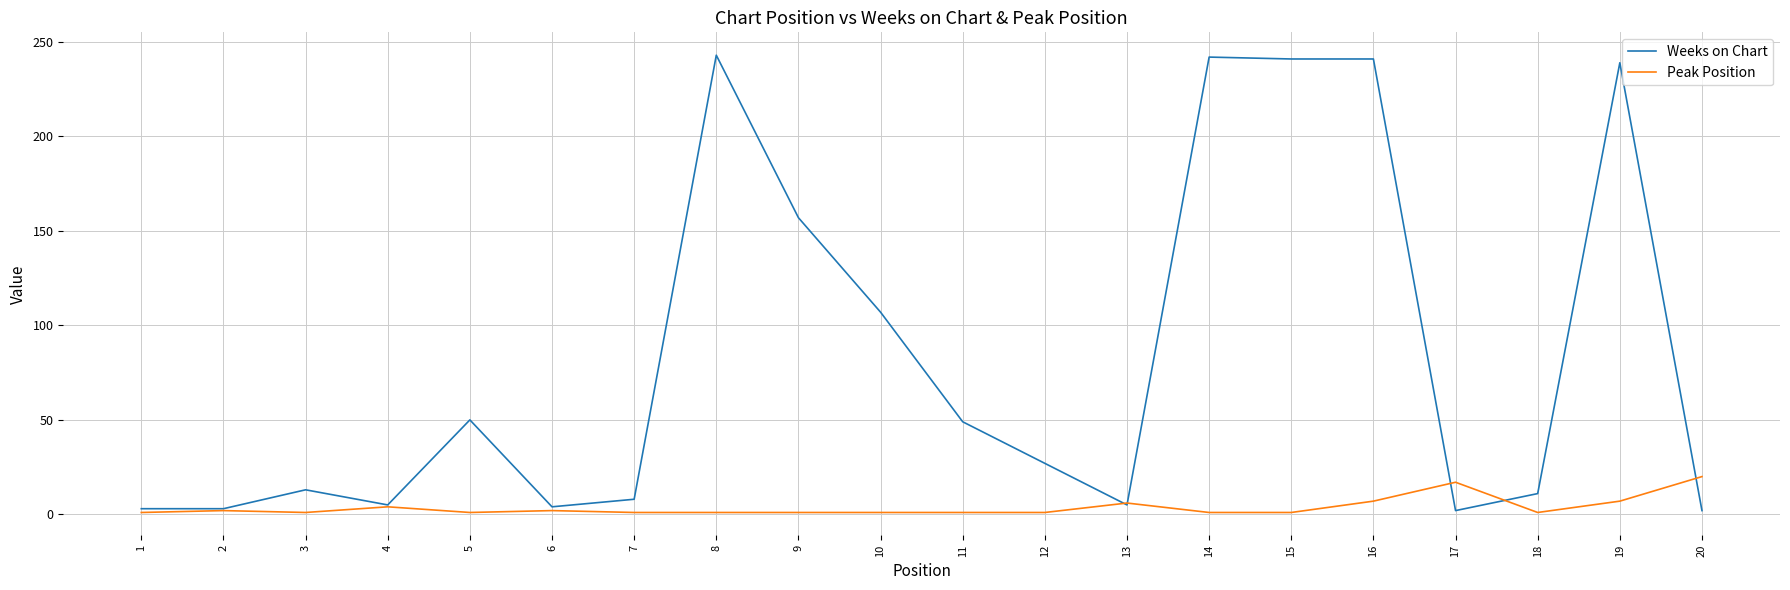

Between 12 and 19, which series saw the biggest shift?

Weeks on Chart